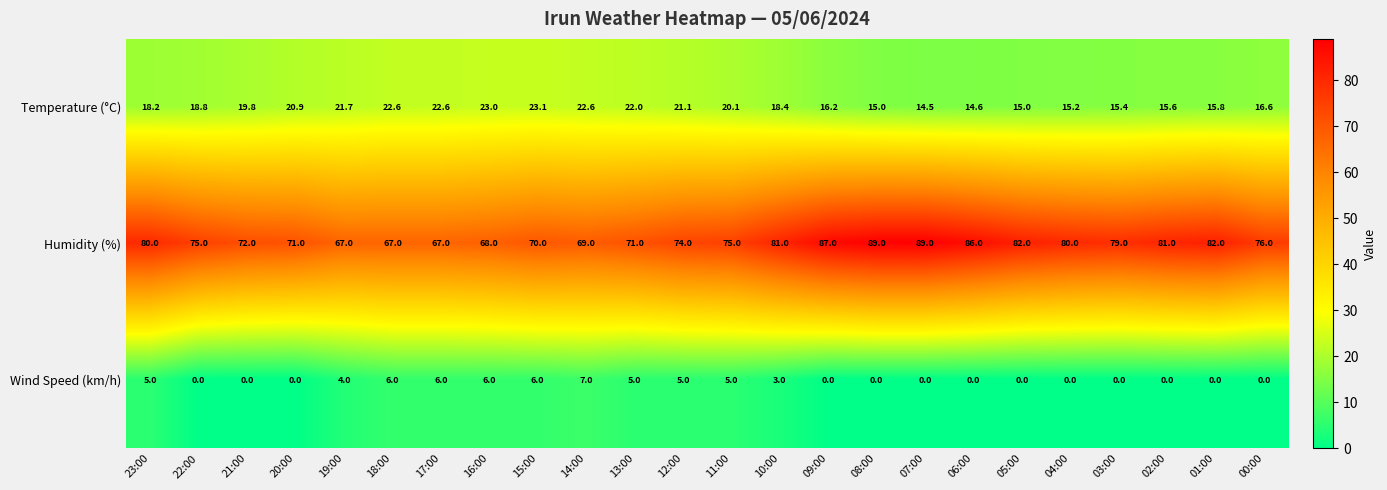

At which category is the sum across all series the highest?

08:00